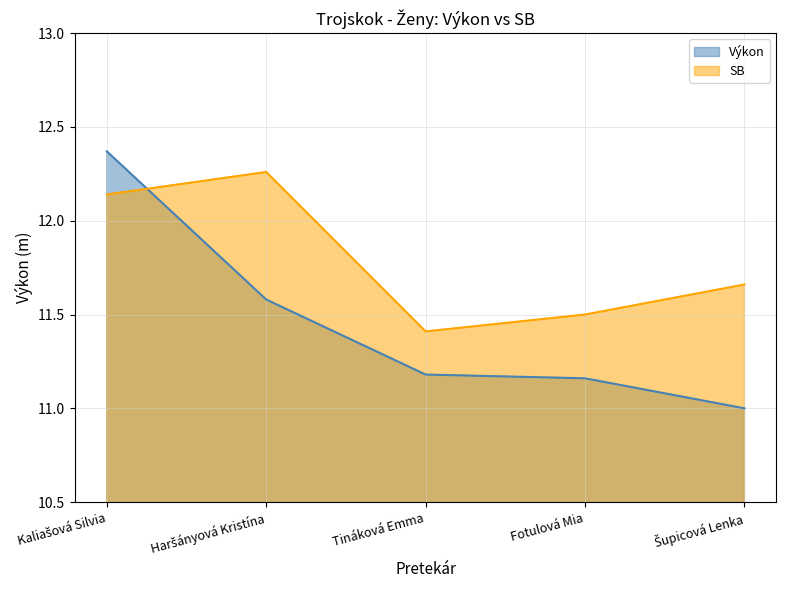

How many times do SB and Výkon cross each other?

1